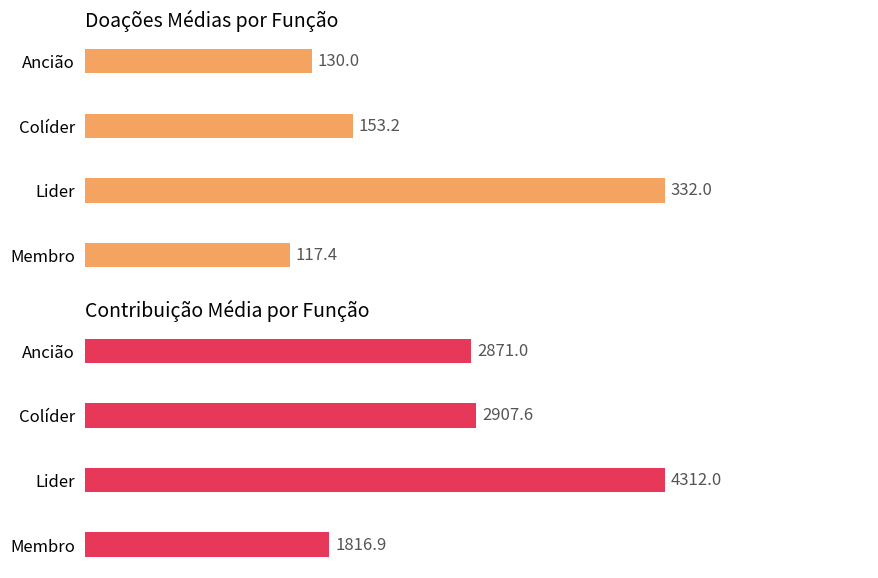

Is it true that Doações Médias equals 117.4 at 3?

True